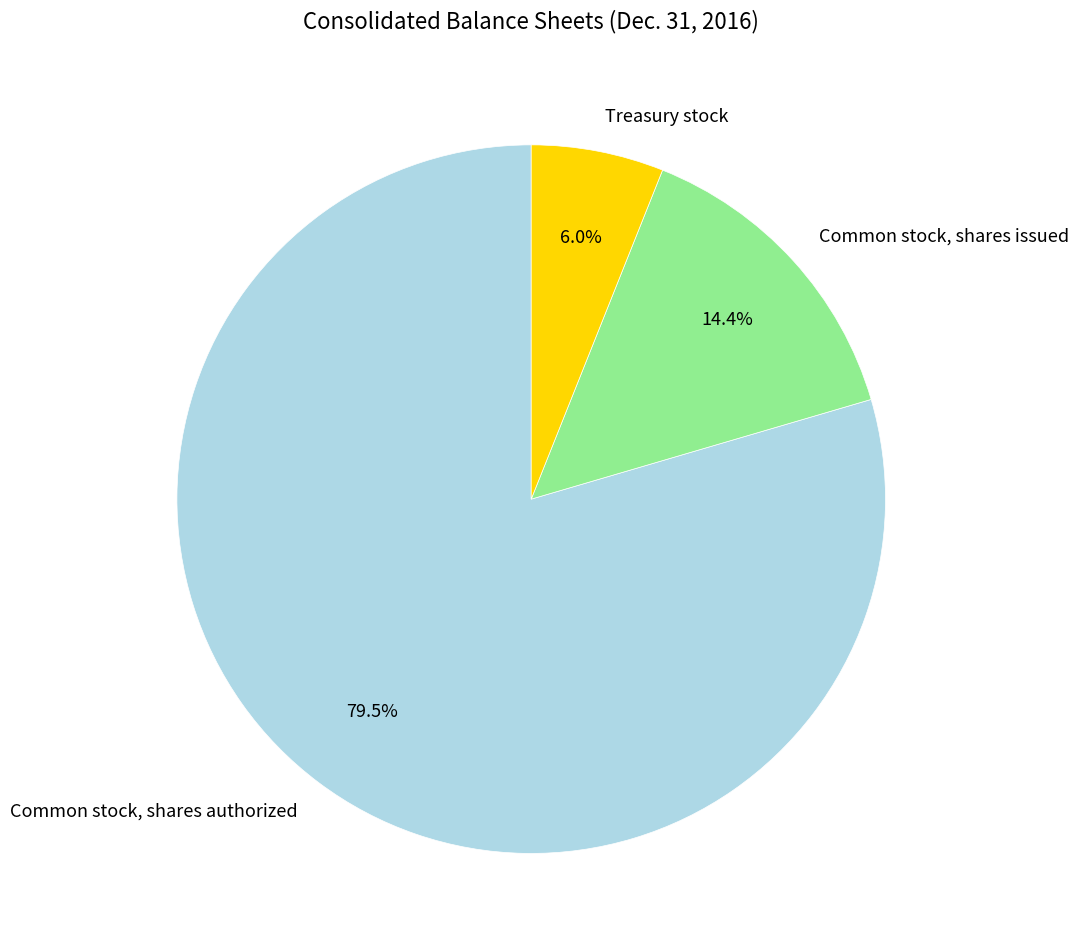

Which slice is the largest?

Common stock, shares authorized